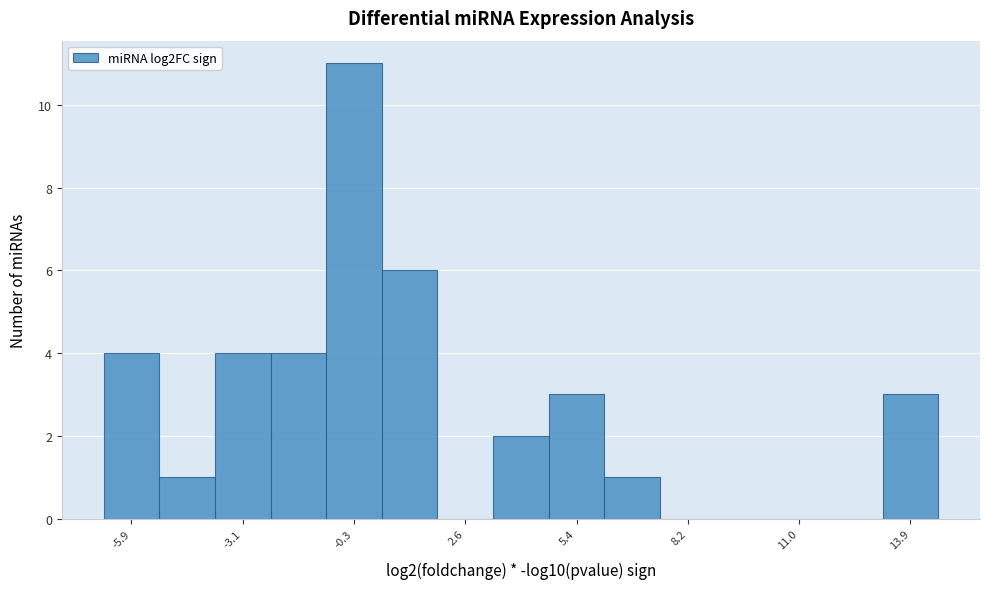

Around what value on the x-axis is the tallest bar? Give the approximate position of its centre, as read against the axis.

-0.5